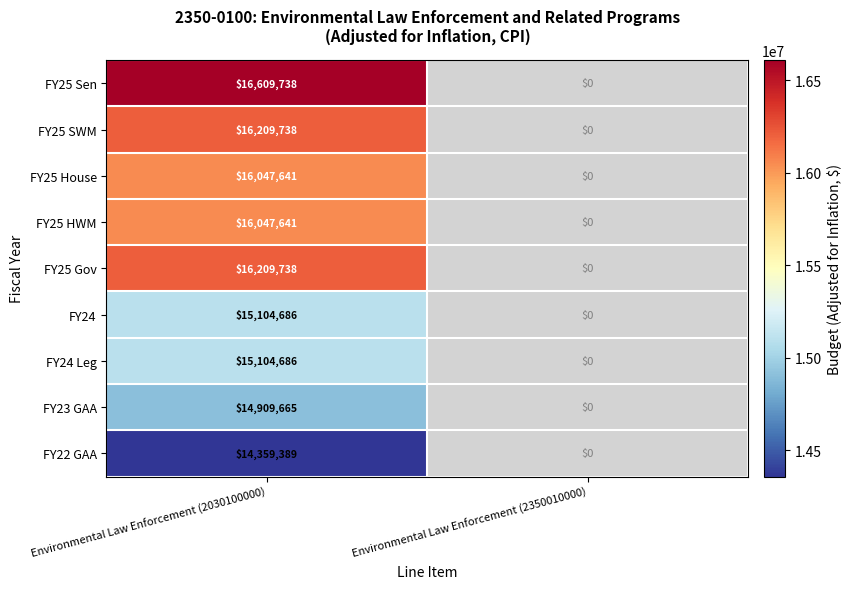

At which category is the sum across all series the highest?

Environmental Law Enforcement (2030100000)